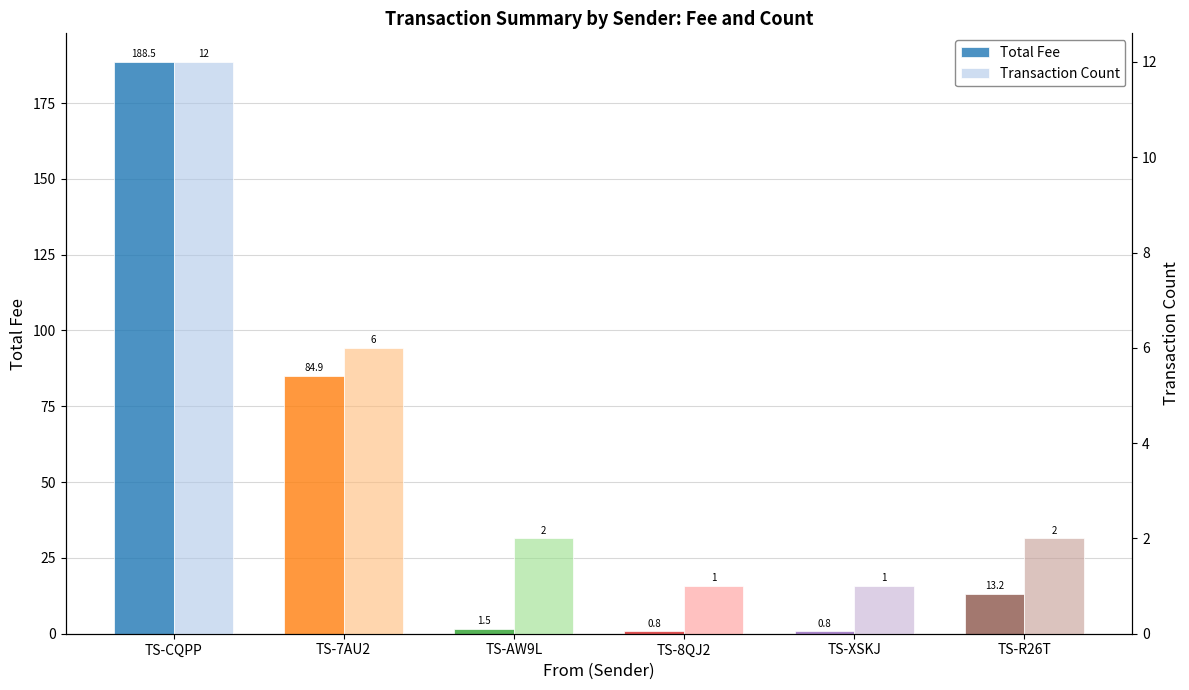

What is the total value across all series at TS-AW9L?

3.5